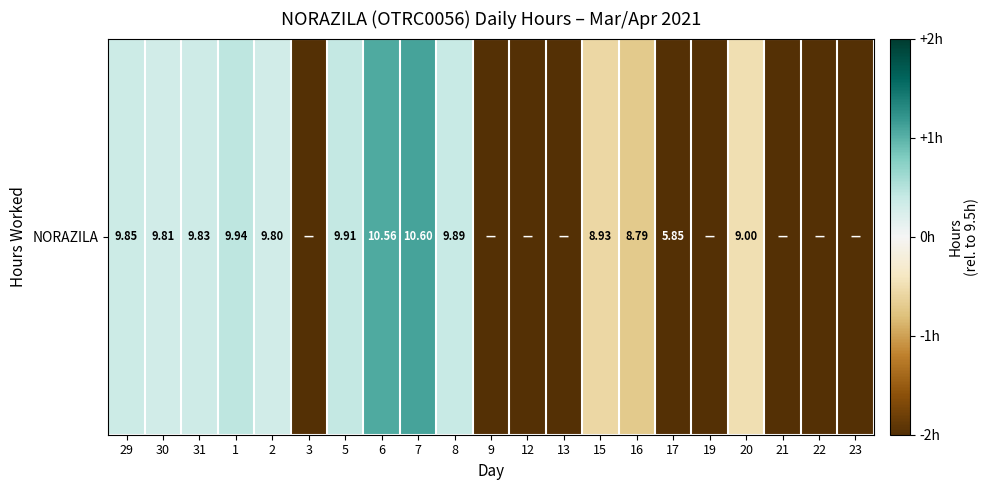

What is the change in value from 6 to 8?

-0.3